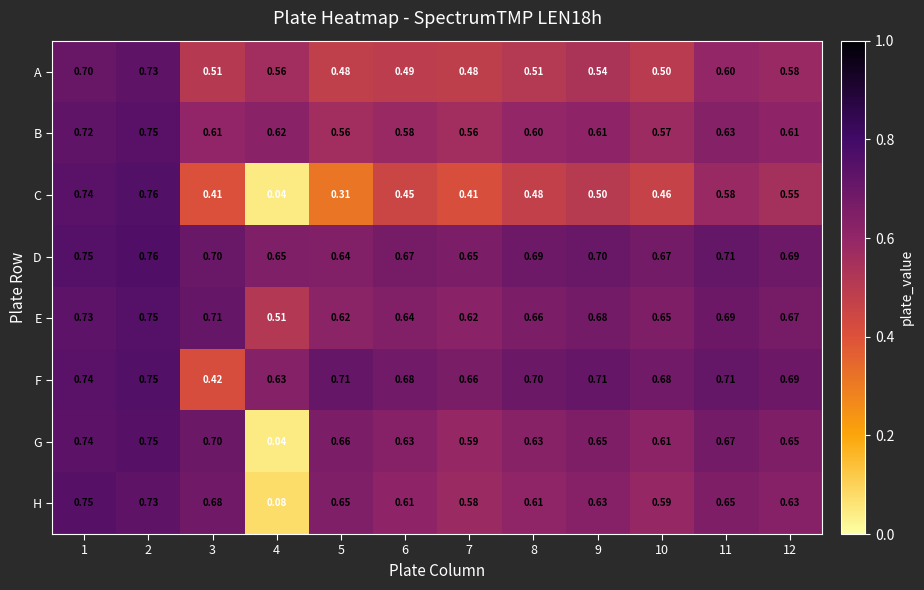

What is the total value across all series at 6?

4.8